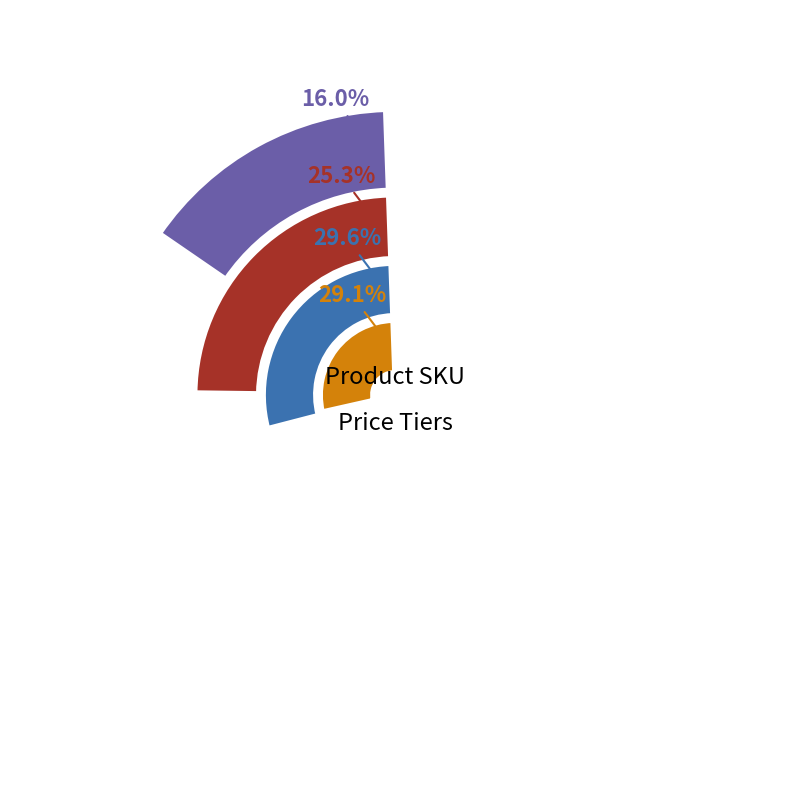

Which has a higher value, BG401 or BG302?

BG302